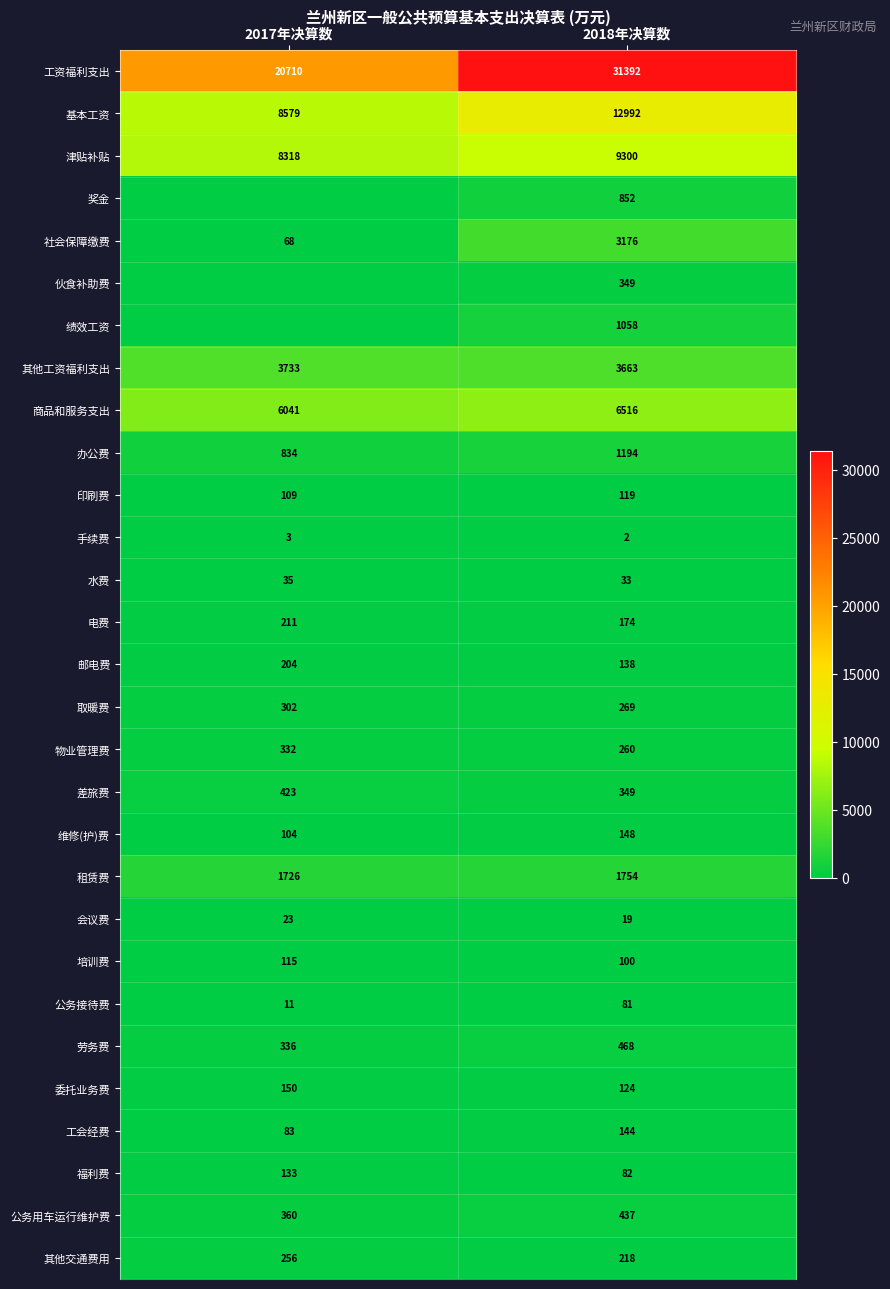

Which label corresponds to the largest value in the chart?

2018年决算数